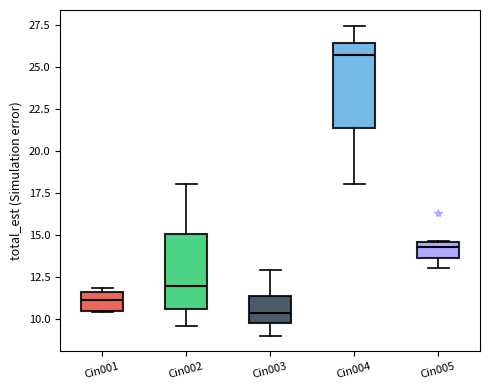

Reading left to right, read every box against the y-axis: the position of its median line, the range the box covers, and the ends of its whiskers. The values are not printed on the chart, so give them approximately, as read against the axis.

Cin001: median 11.0, box 10.5 to 11.5, whiskers 10.5 to 12.0
Cin002: median 12.0, box 10.5 to 15.0, whiskers 9.5 to 18.0
Cin003: median 10.5, box 9.5 to 11.5, whiskers 9.0 to 13.0
Cin004: median 25.5, box 21.5 to 26.5, whiskers 18.0 to 27.5
Cin005: median 14.5 (just below the box's upper edge), box 13.5 to 14.5, whiskers 13.0 to 14.5